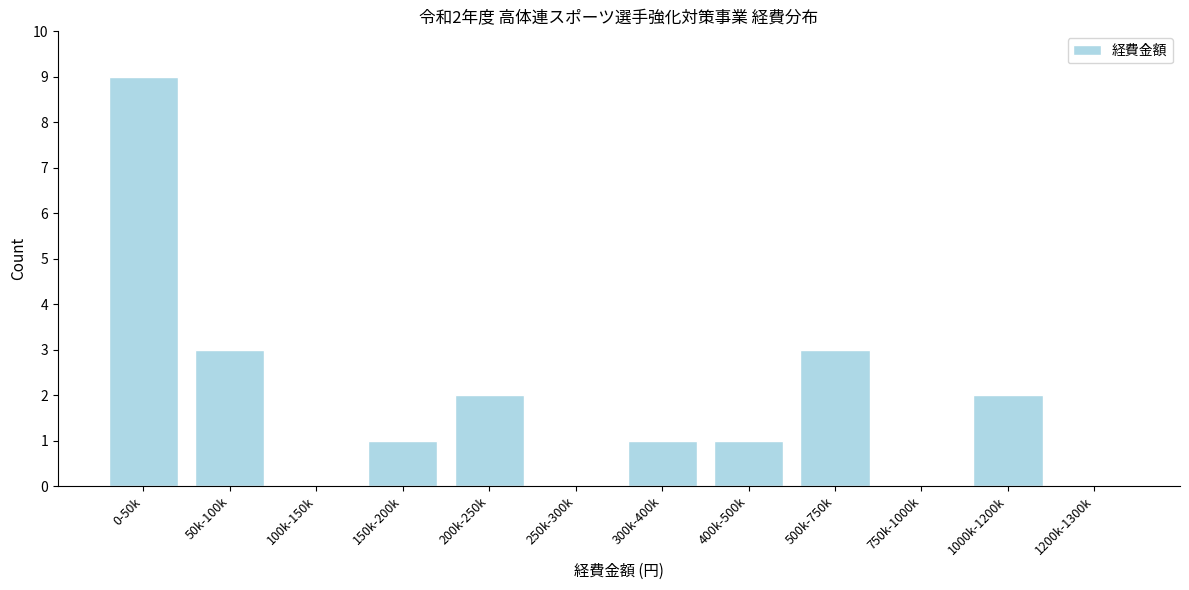

Reading left to right, what are all the values shown in this chart?

0-50k=9	50k-100k=3	100k-150k=0	150k-200k=1	200k-250k=2	250k-300k=0	300k-400k=1	400k-500k=1	500k-750k=3	750k-1000k=0	1000k-1200k=2	1200k-1300k=0